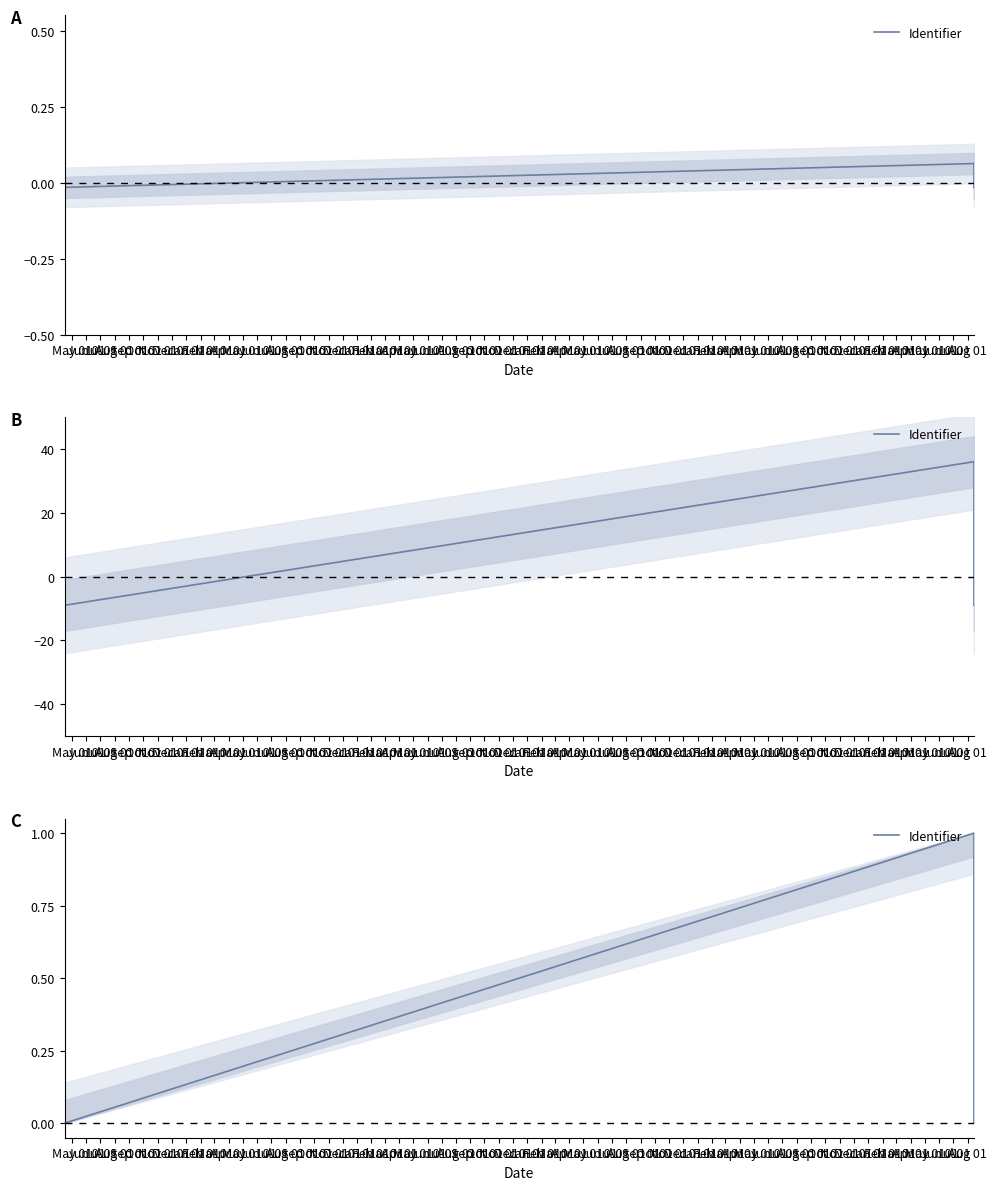

Does the chart have visible grid lines?

No